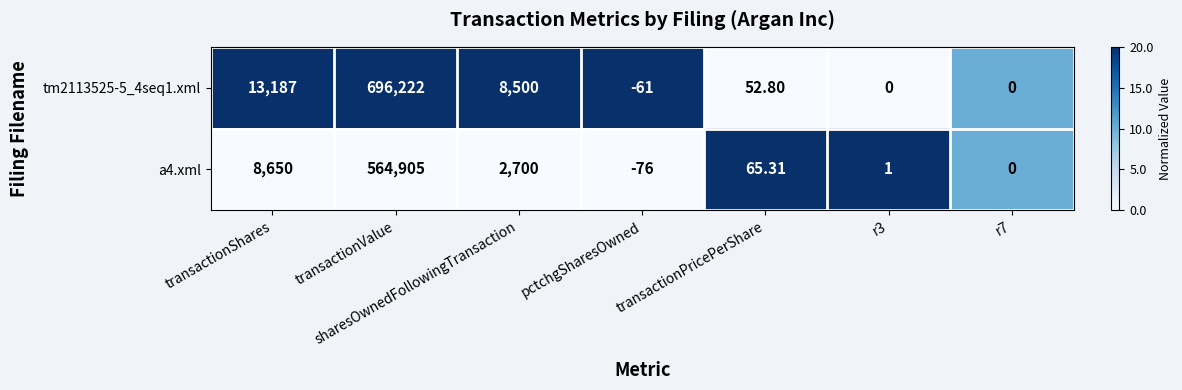

At which category is the sum across all series the highest?

transactionValue